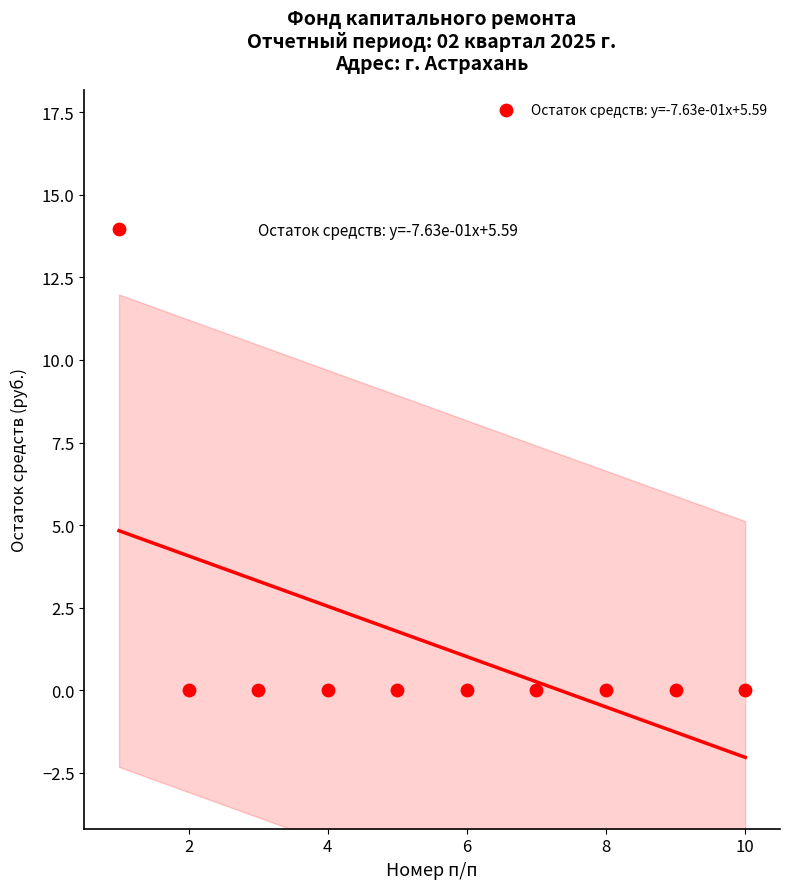

What is the range of X values (max minus min)?

9.0